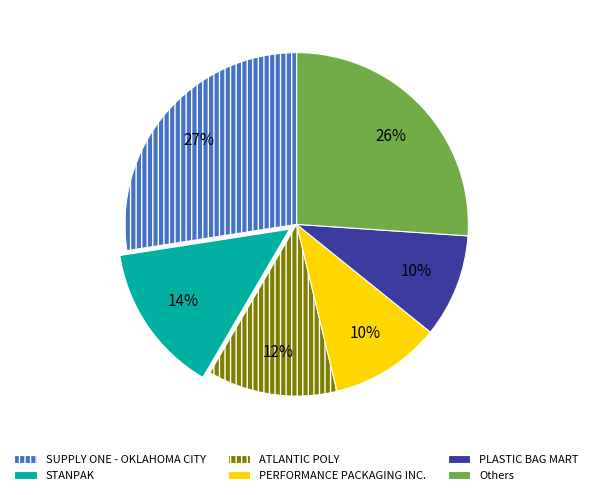

To the nearest percent, what is the combined percentage of Others and STANPAK?

40%